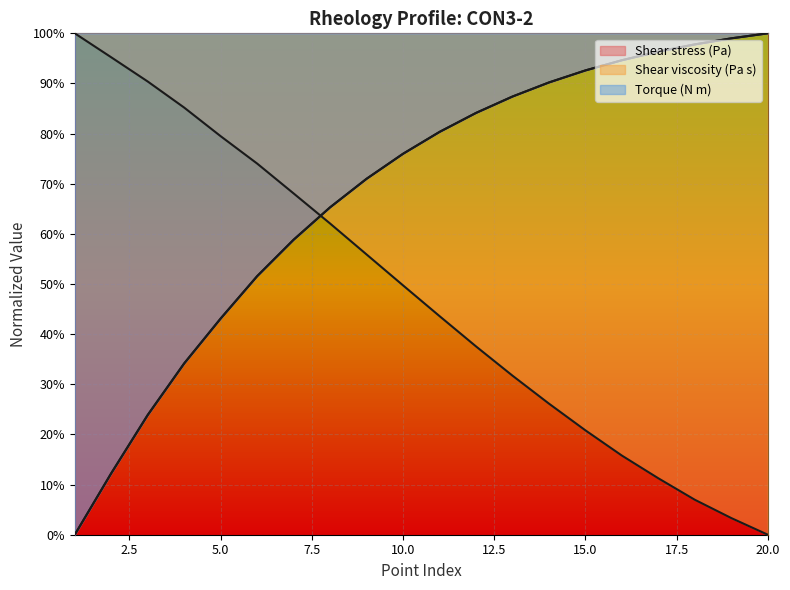

What is the greatest value displayed?

1.0